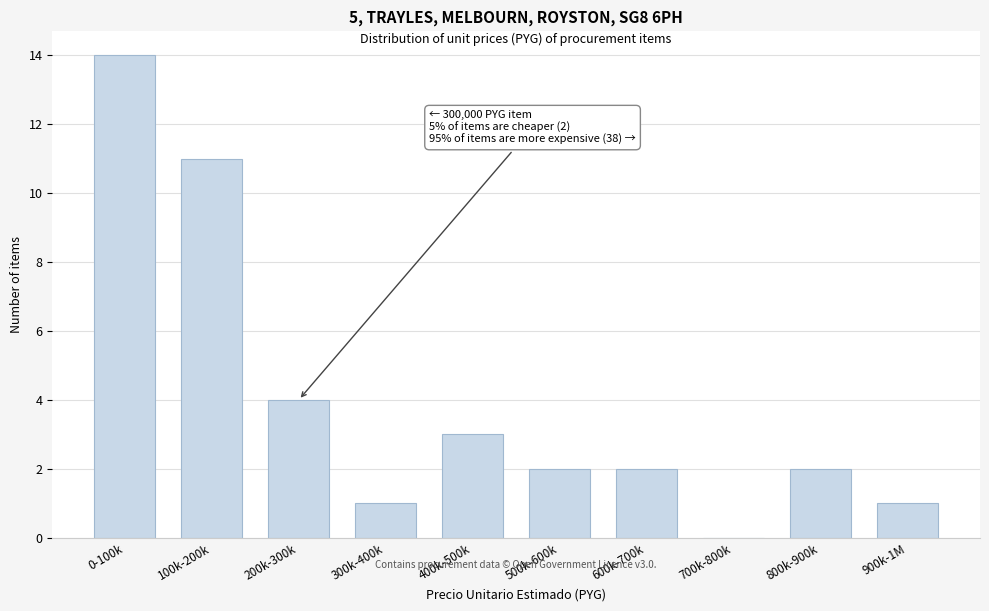

Reading left to right, what are all the values shown in this chart?

0-100k=14	100k-200k=11	200k-300k=4	300k-400k=1	400k-500k=3	500k-600k=2	600k-700k=2	700k-800k=0	800k-900k=2	900k-1M=1